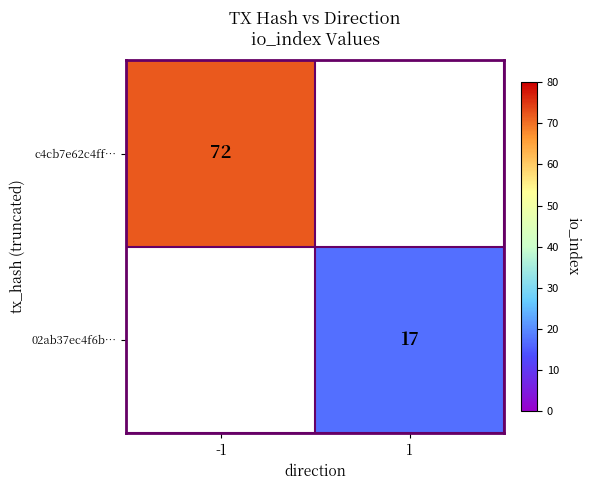

True or false: c4cb7e62c4ff… has a value of 72 at -1.

True